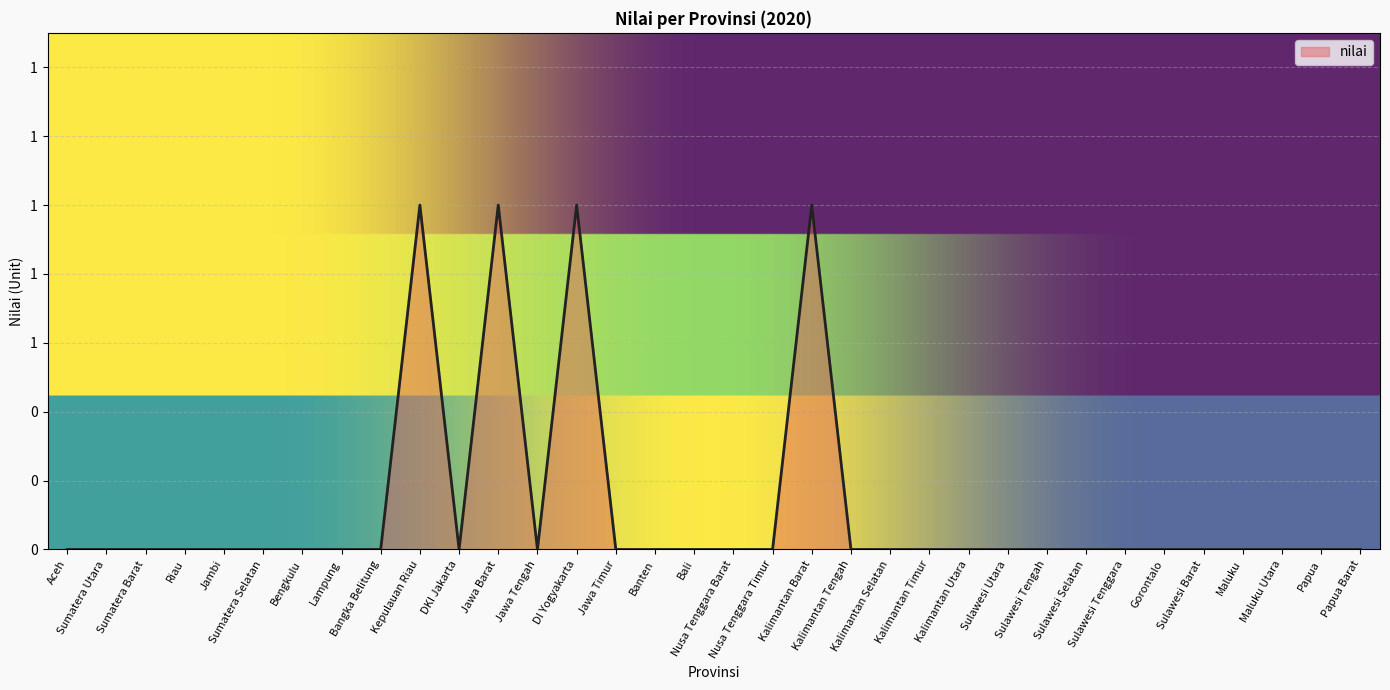

What is the difference between the second highest and second lowest values?

1